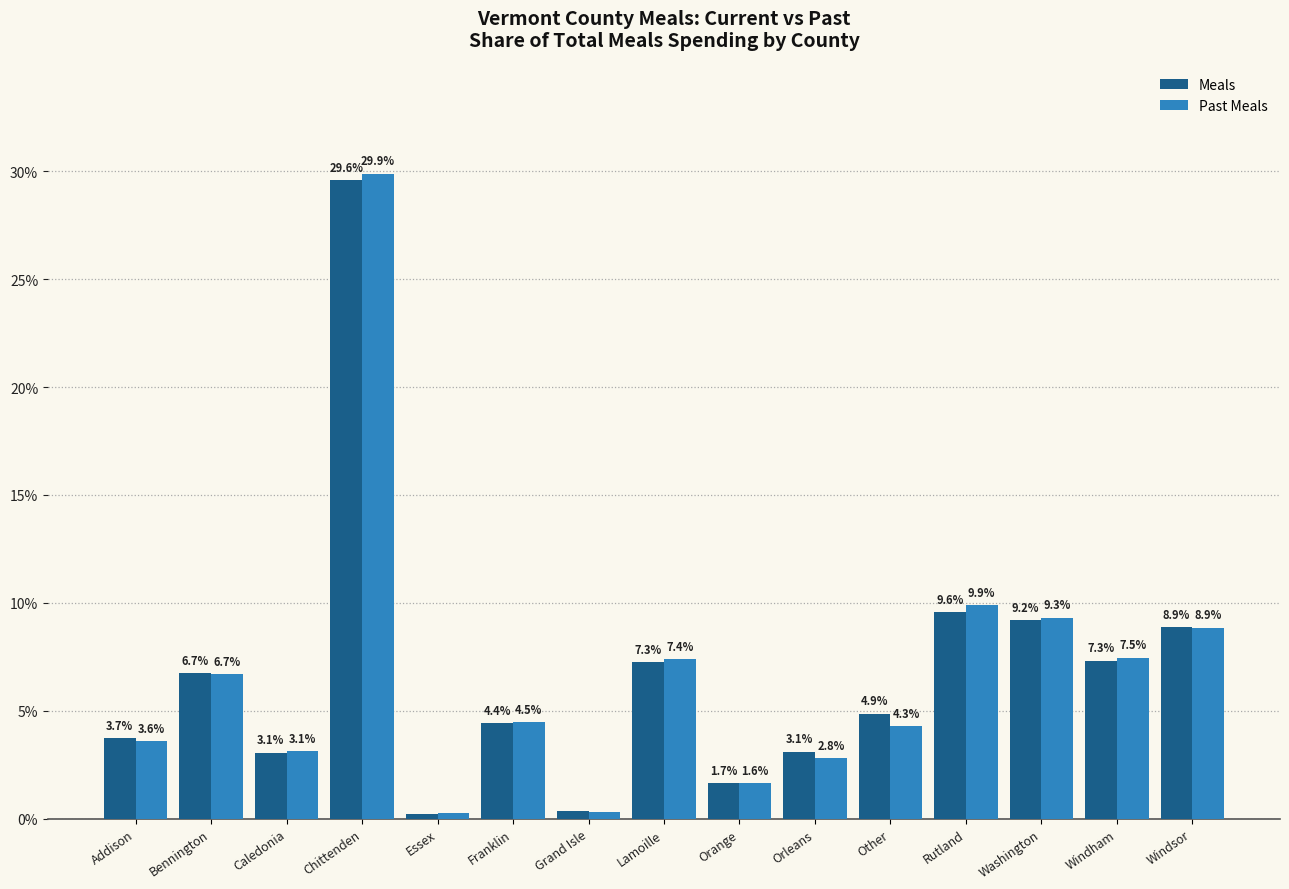

At which label does Past Meals first exceed 4?

Bennington